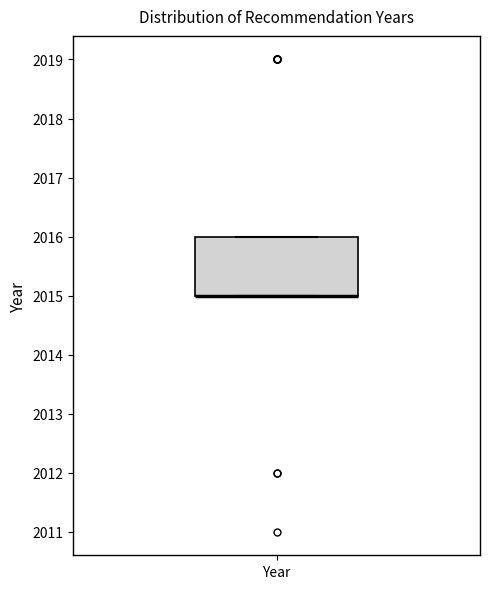

Where is the upper edge of the box for Year on the y-axis? The values are not printed on the chart, so give them approximately, as read against the axis.

2016